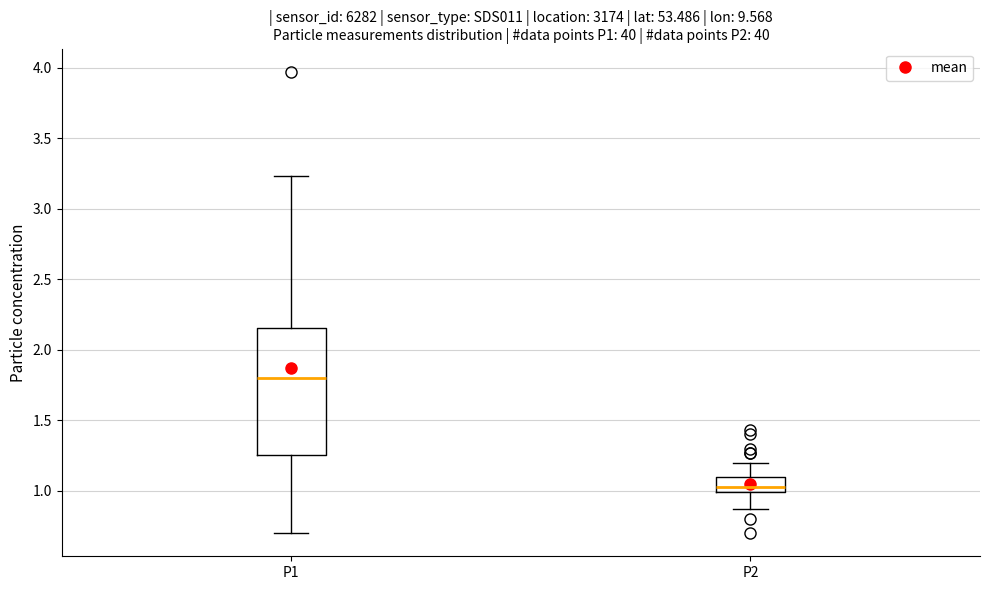

Which box is the tallest, from its lower edge to its upper edge?

P1